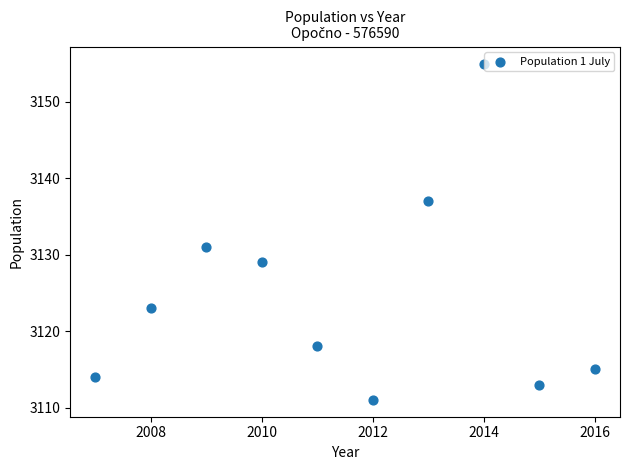

What Y value in the scatter plot is closest to 3133?

3131